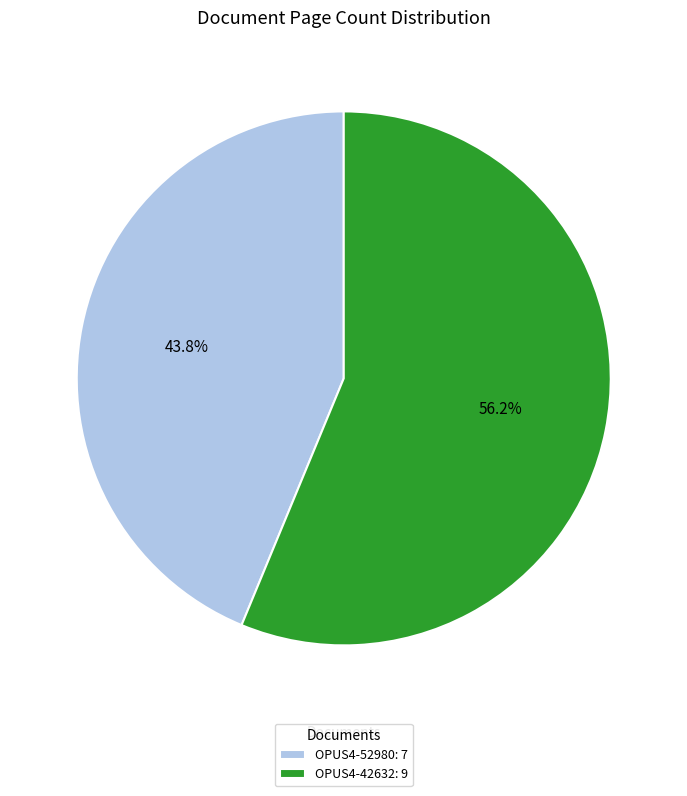

How many segments does this pie chart have?

2